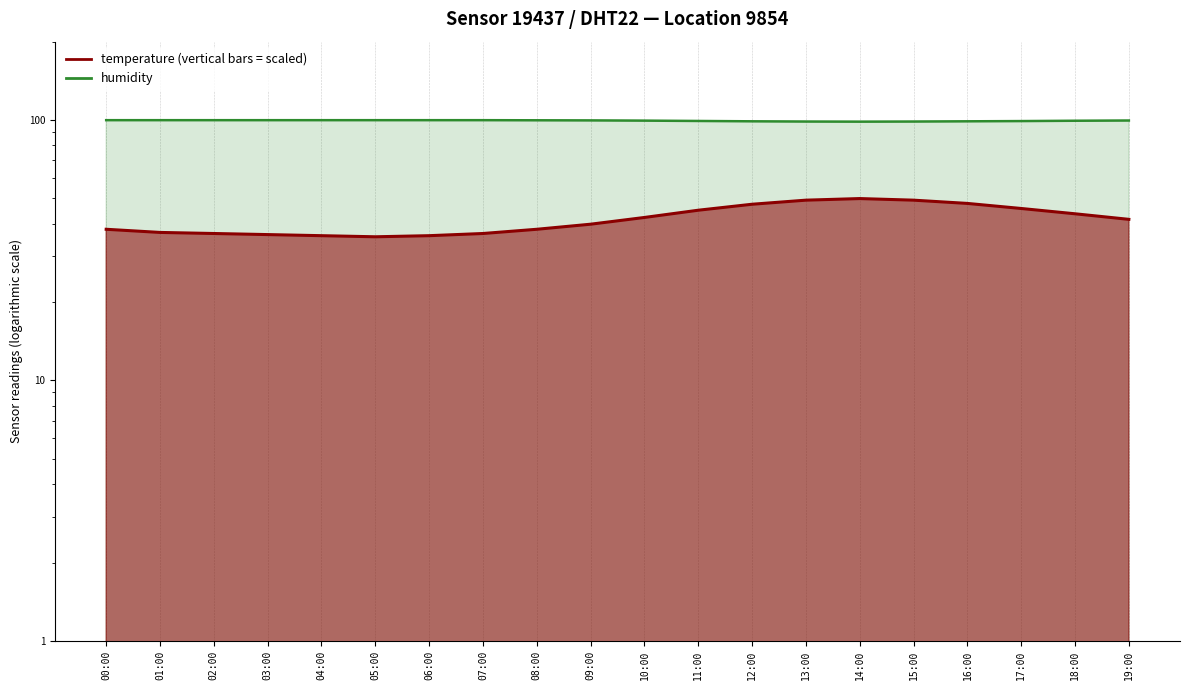

At which label is humidity closest to 99?

12:00